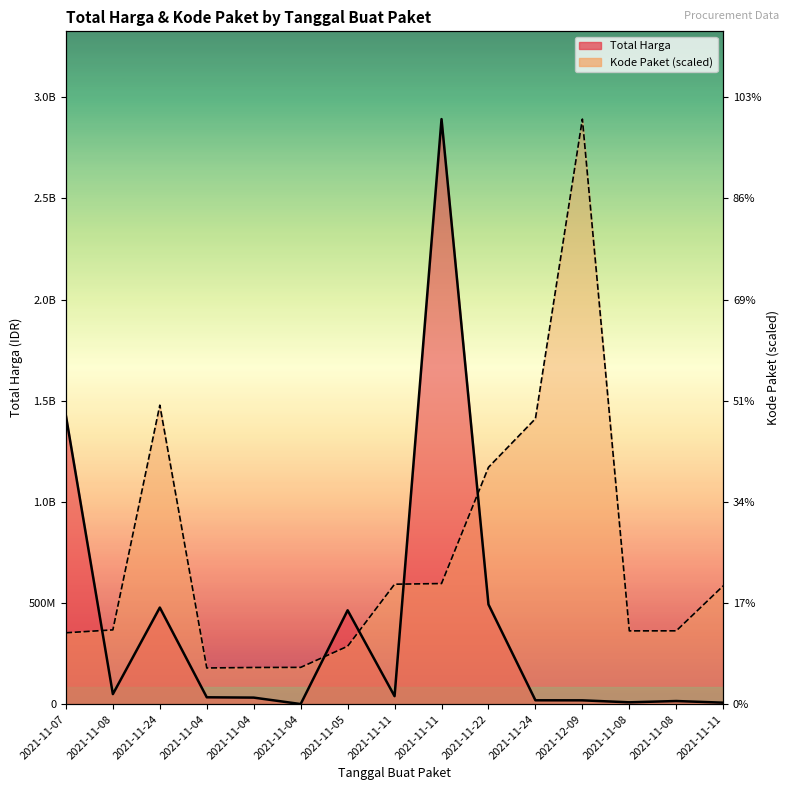

Rank the series by their average value, from lowest to highest.

Total Harga, Kode Paket